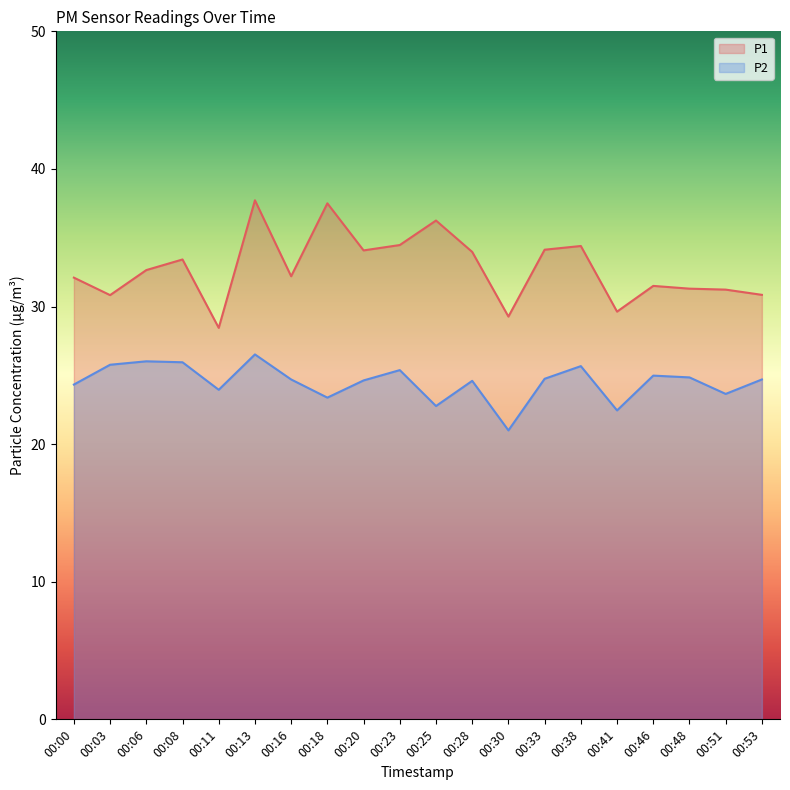

True or false: P2 and P1 intersect in this chart.

False